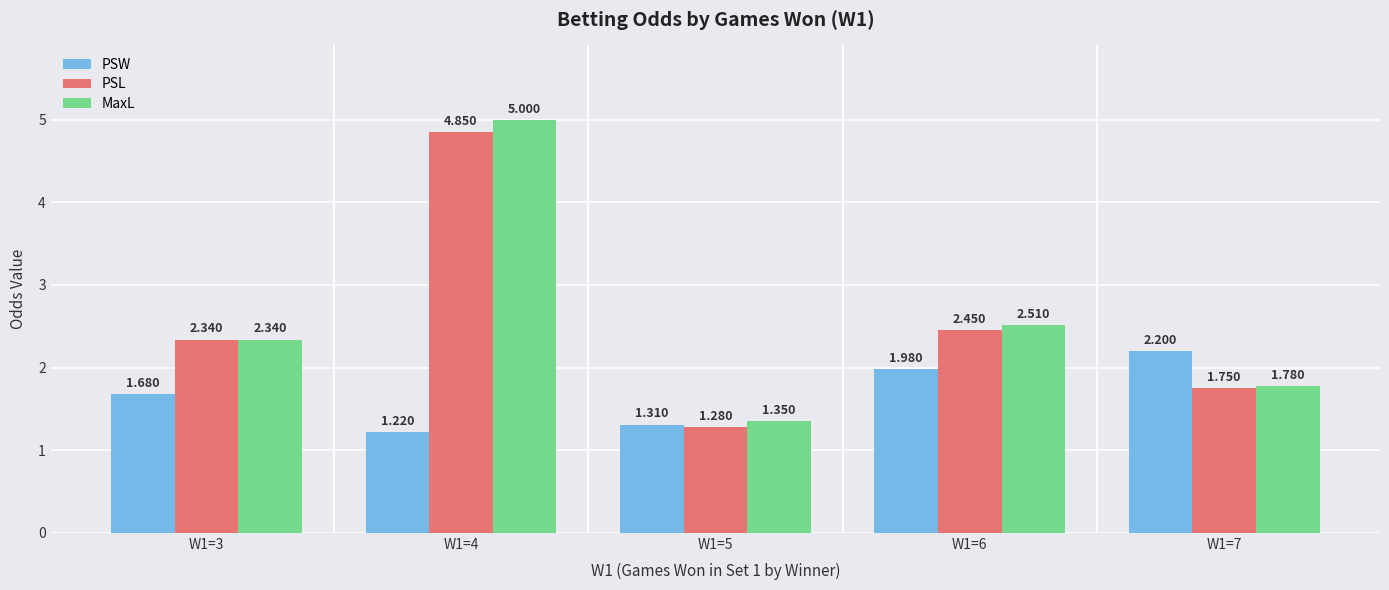

What is the sum of all PSL values?

12.7